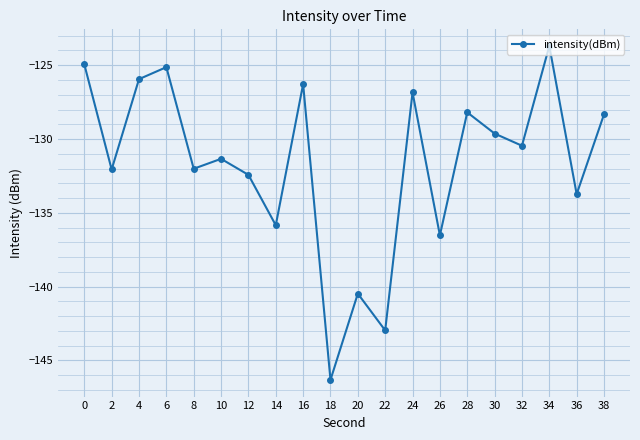

The chart shows a value of -126.8 at 24. True or false?

True